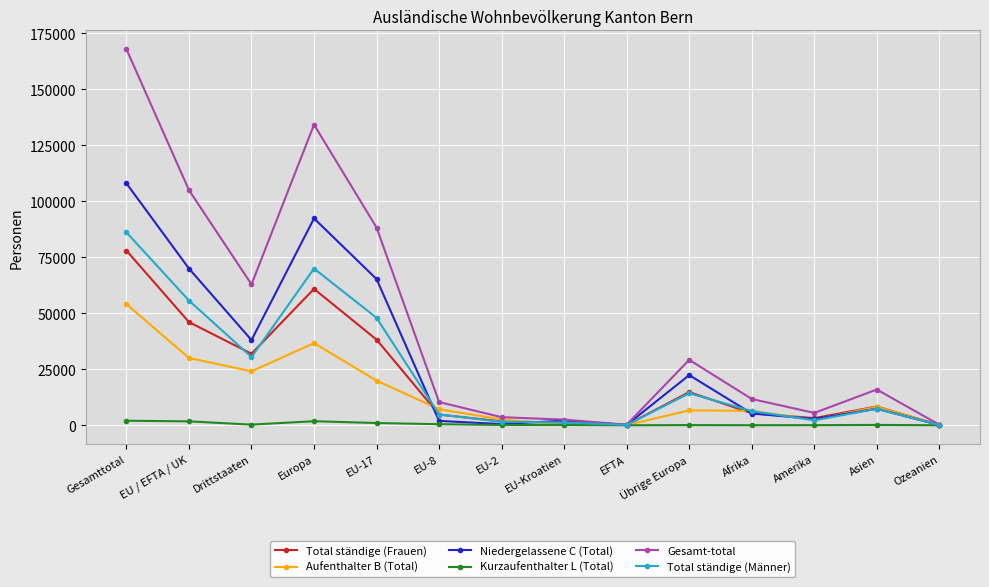

How many lines are shown in the chart?

6